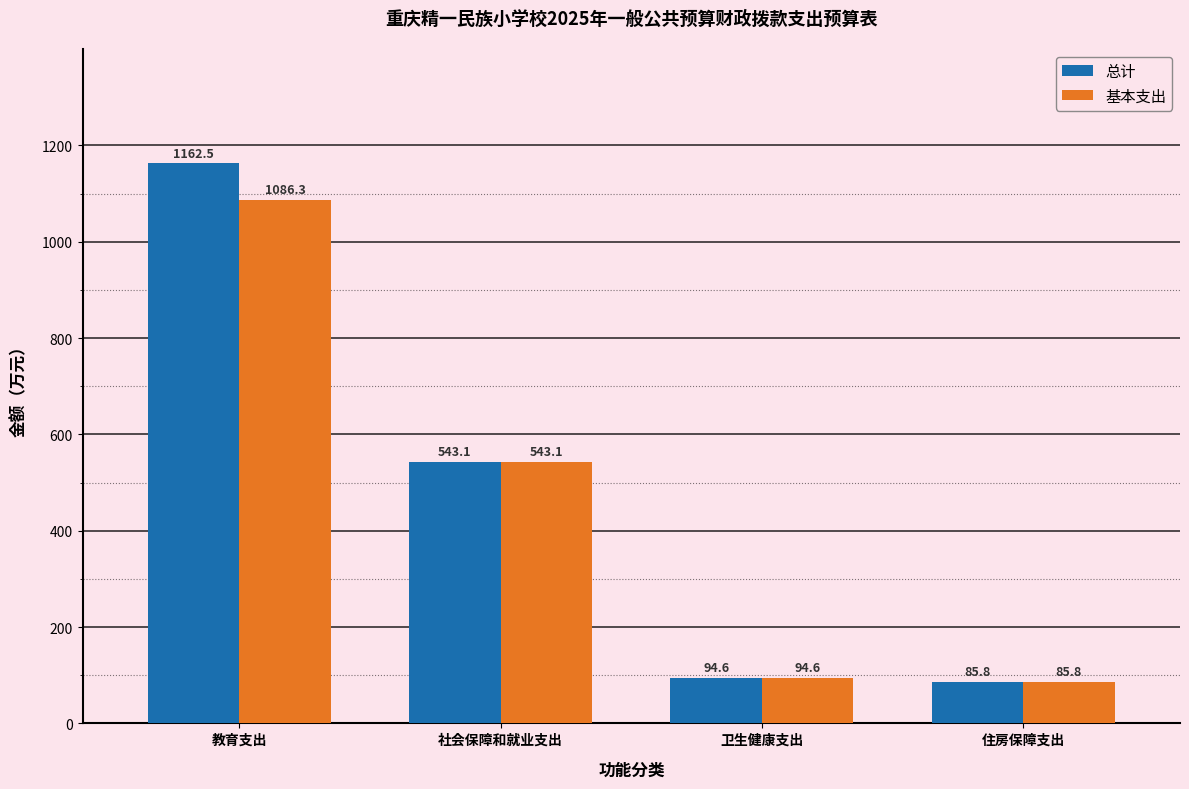

Read the 基本支出 value at 卫生健康支出.

94.6